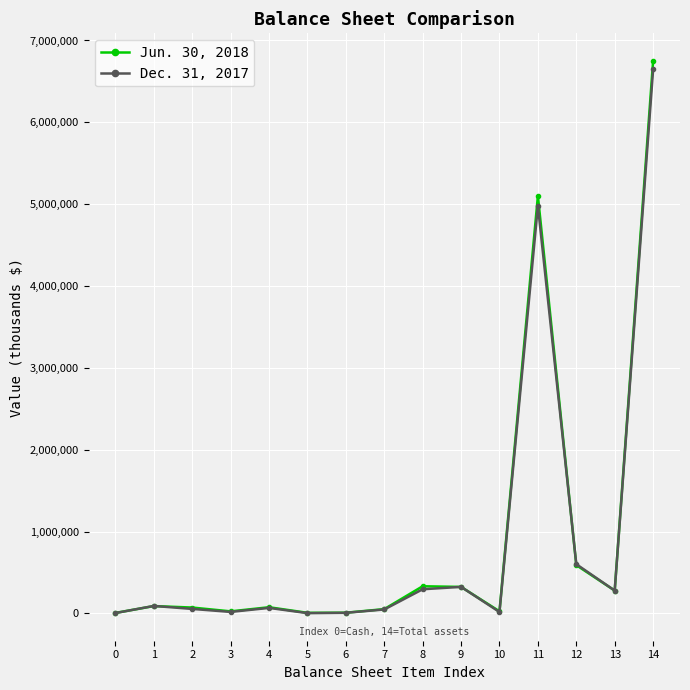

True or false: Jun. 30, 2018 has more than 2 points higher than both neighbors.

True